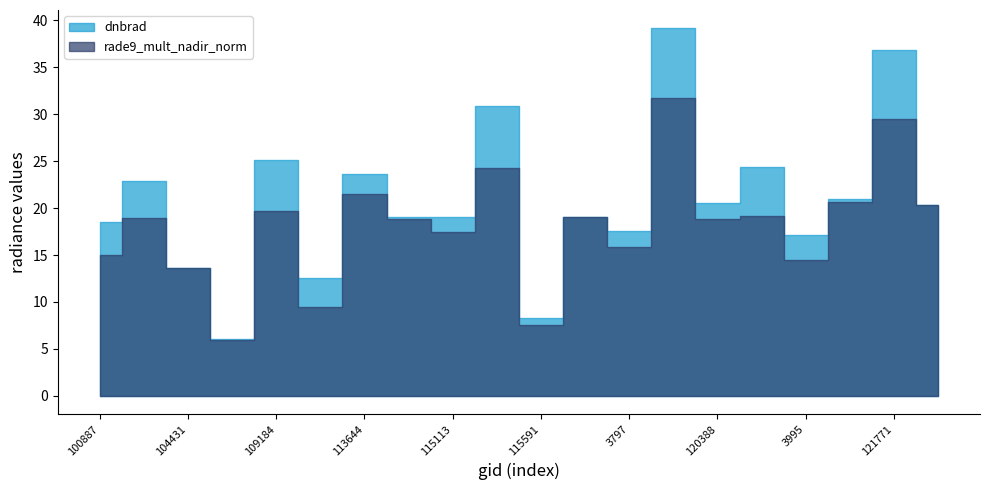

In dnbrad, how many points are higher than both neighbors (excluding endpoints)?

8